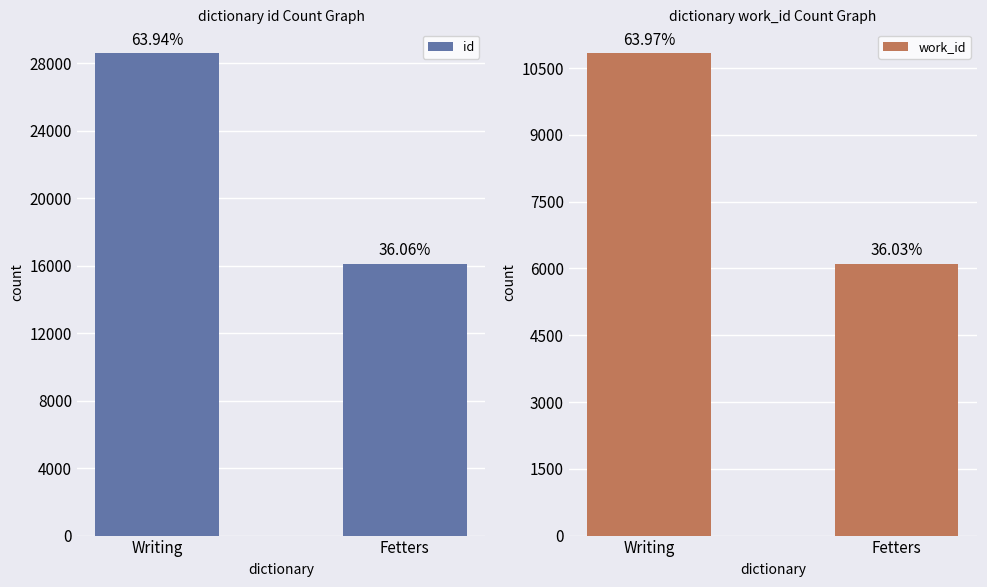

What is the difference between the work_id values at Writing and Fetters?

4728